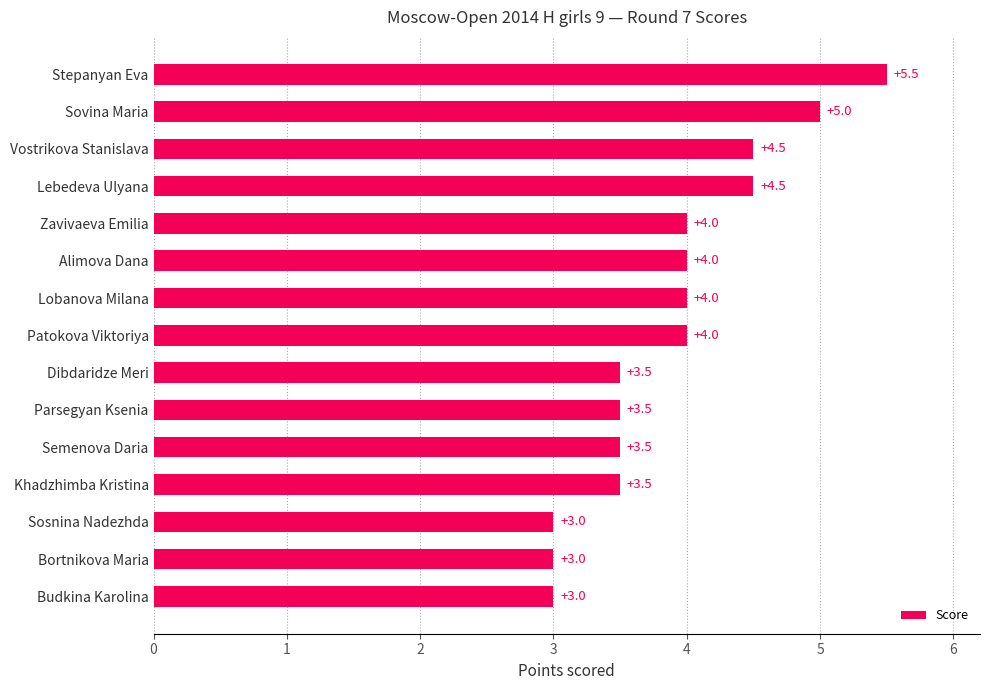

True or false: the data shows 5.2 at Khadzhimba Kristina.

False